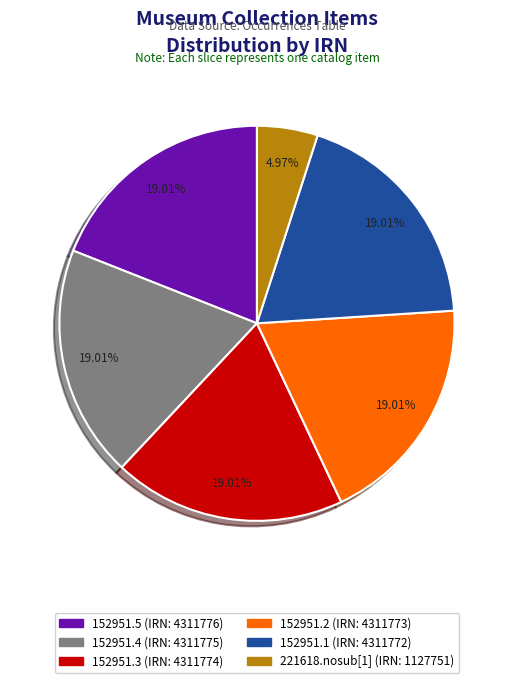

Approximately how many times larger is the value at 152951.1 compared to 221618.nosub[1]?

3.8